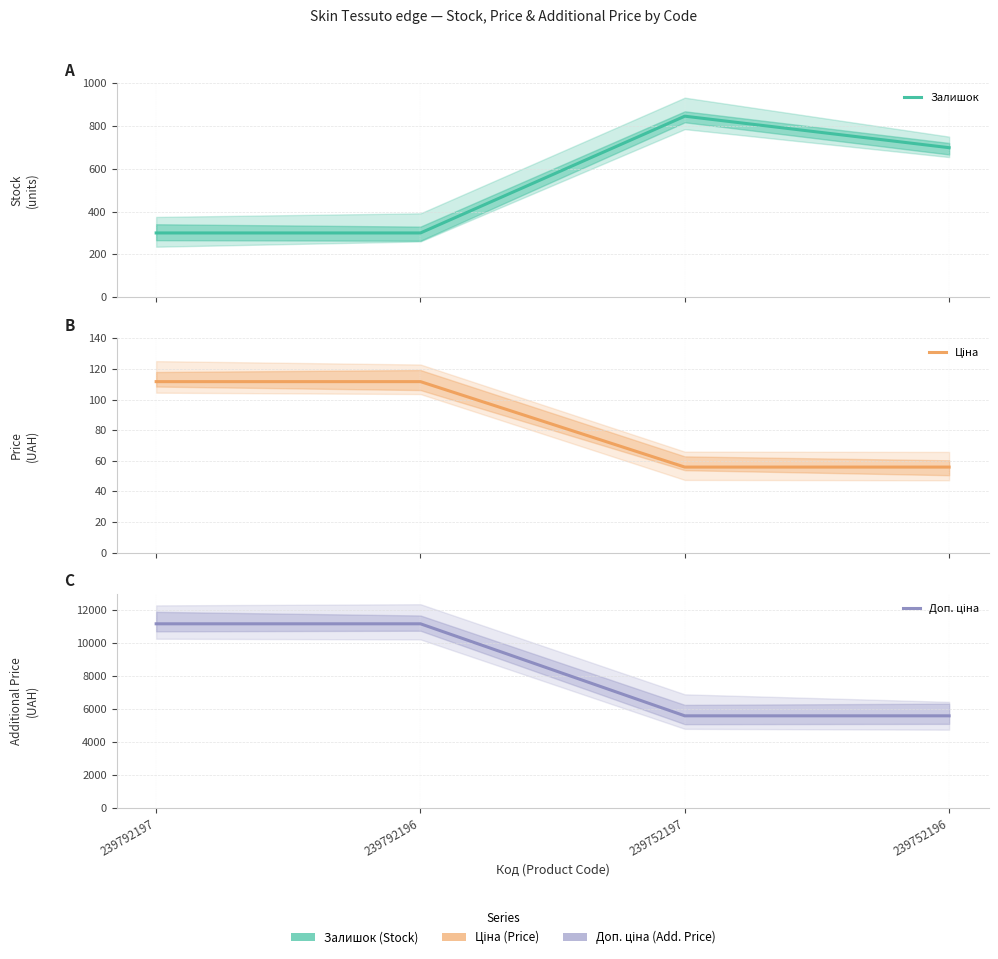

True or false: Ціна and Доп. ціна cross at least once.

False